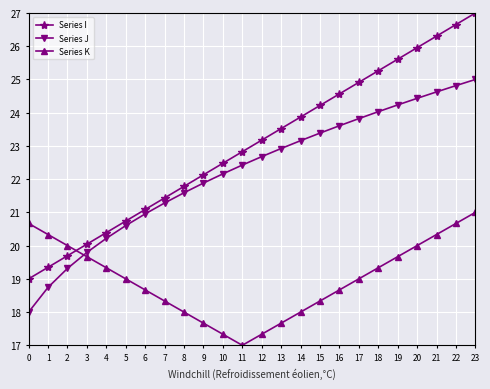

What is the value of the Series K point at the 17th from the left?

18.7